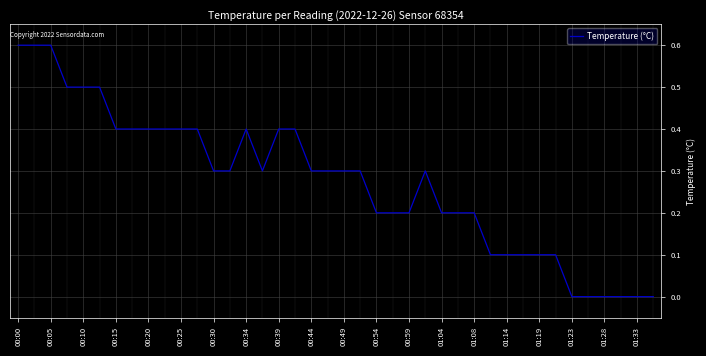

What is the difference between the maximum and minimum values?

0.6